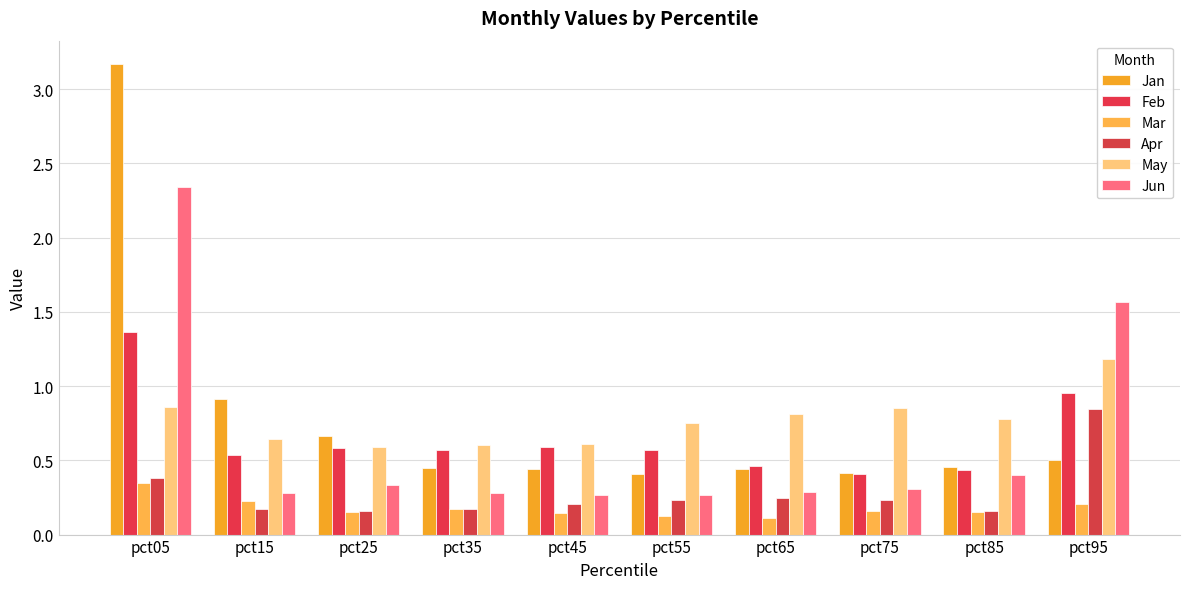

At which category is the sum across all series the highest?

pct05